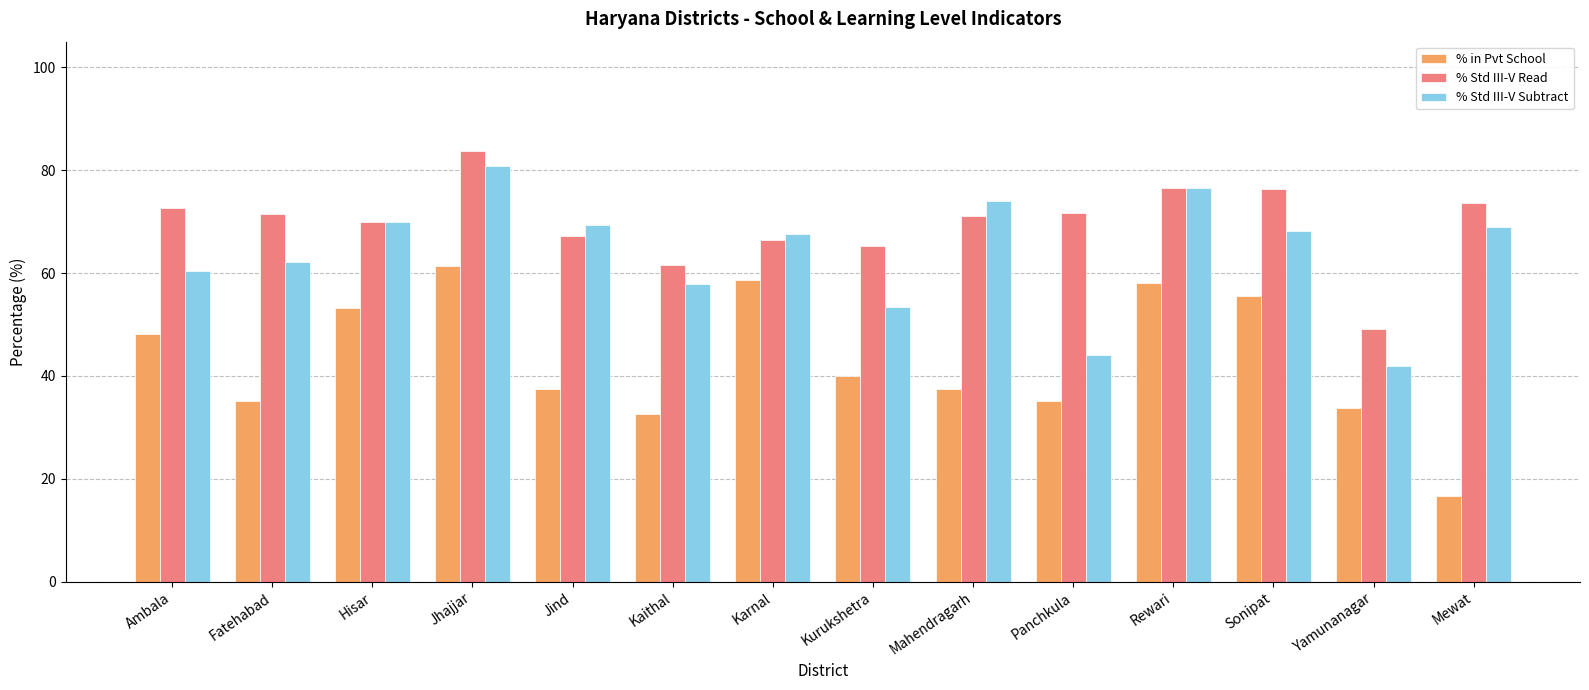

What is the difference between the second highest and second lowest values in the % in Pvt School series?

26.1